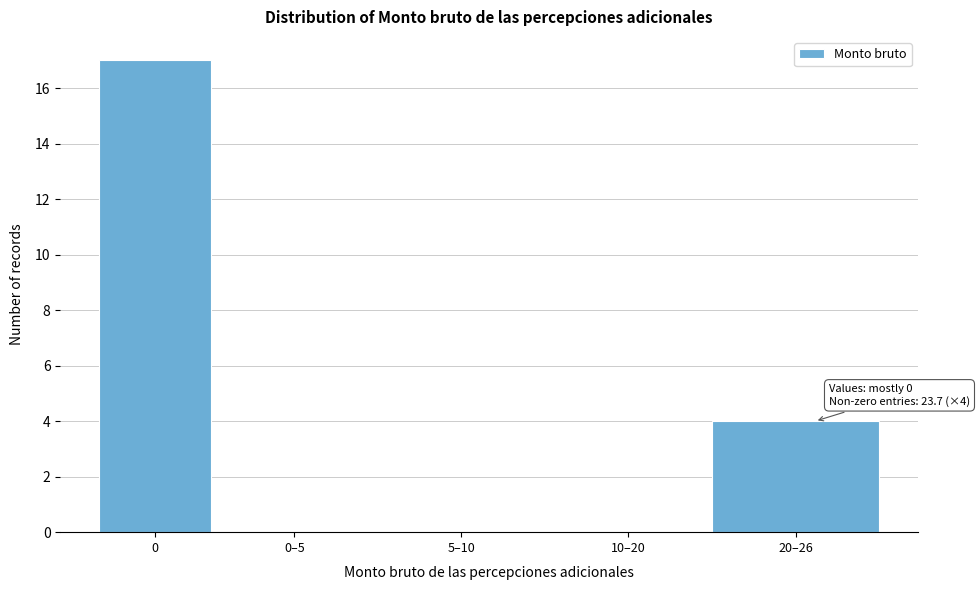

Reading left to right, list all the values displayed in this chart.

0=17	0–5=0	5–10=0	10–20=0	20–26=4